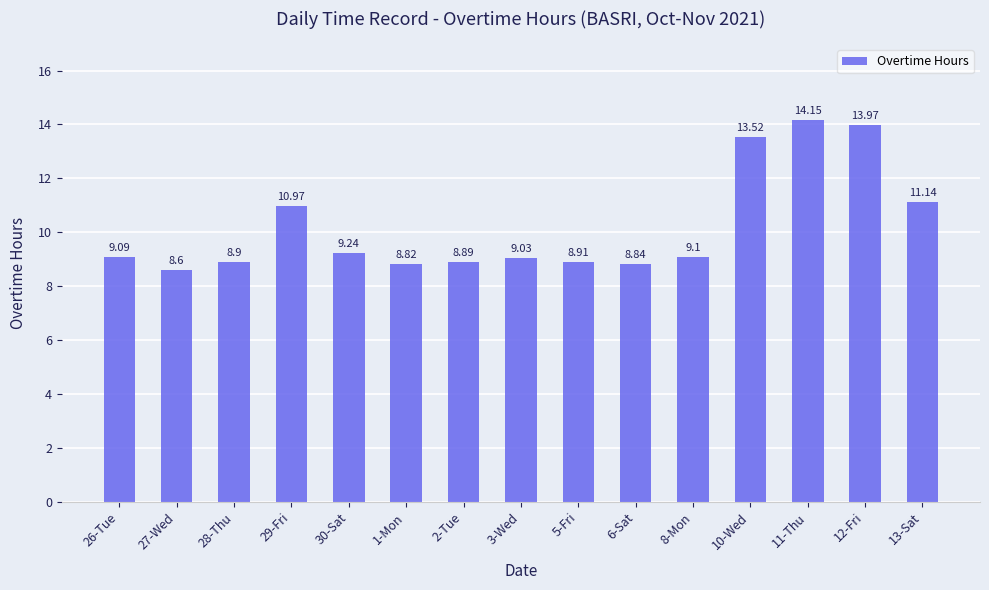

At which category does the chart reach its peak across all series?

11-Thu